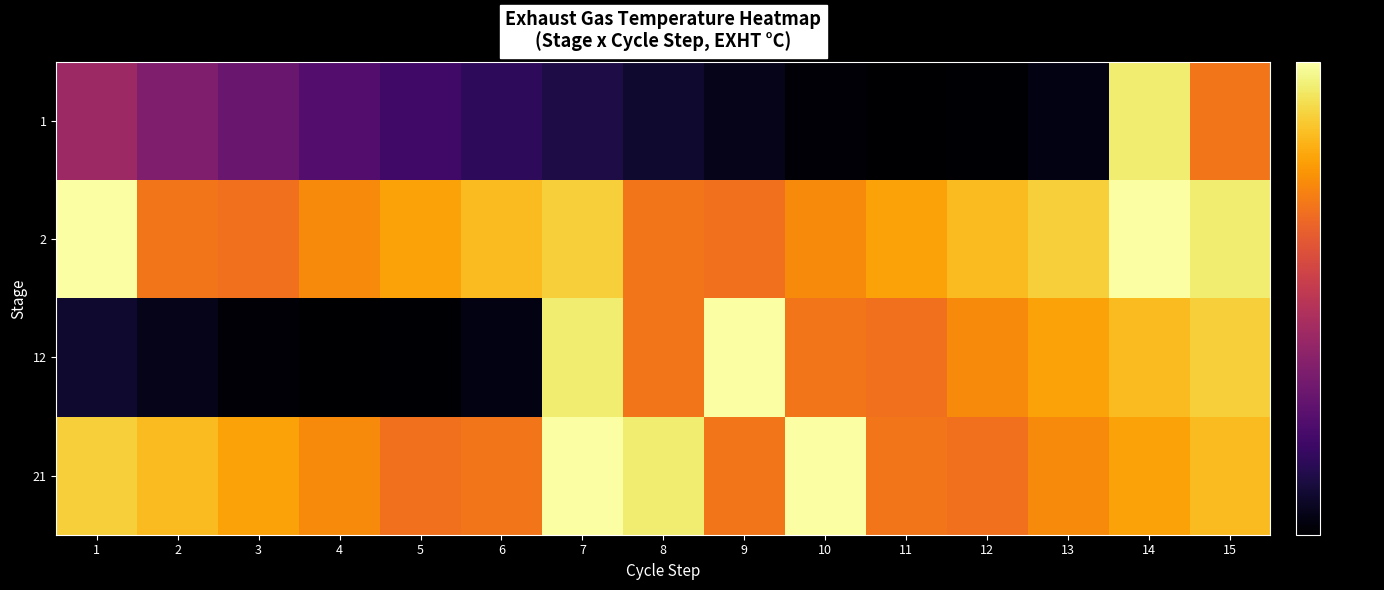

Which has a higher value, 7 or 1?

1